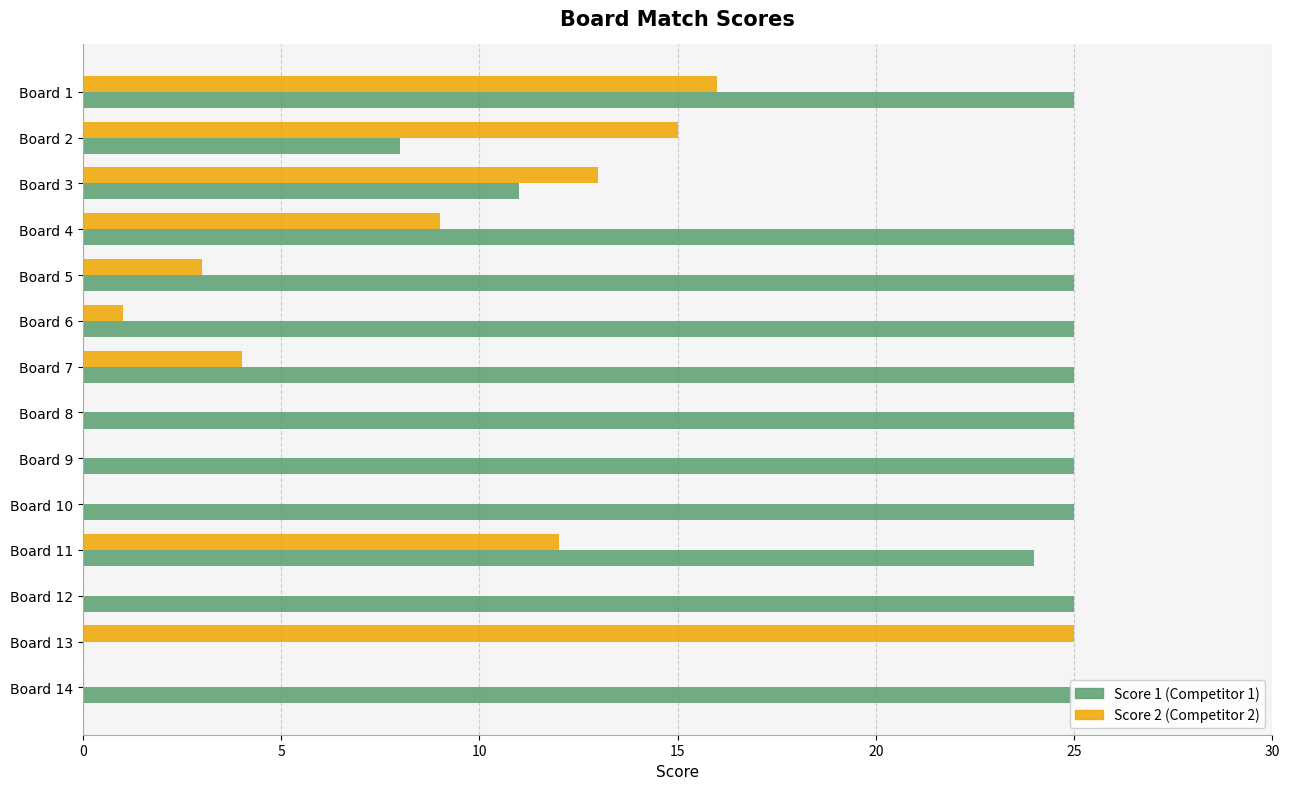

What is the difference between the maximum and minimum values in the Score 2 series?

25